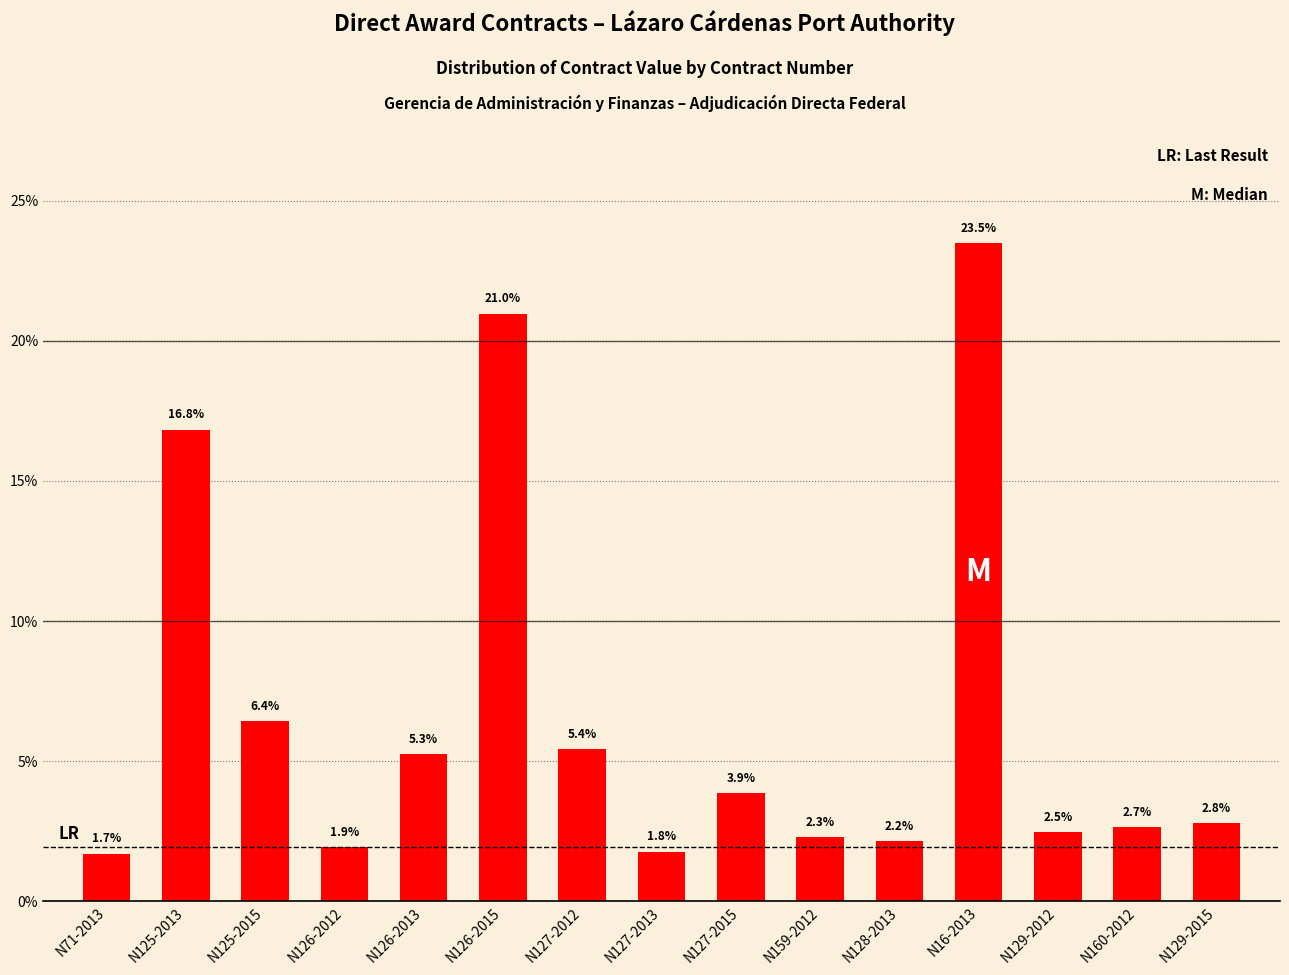

Is it true that the value at N127-2013 is 1.8?

True